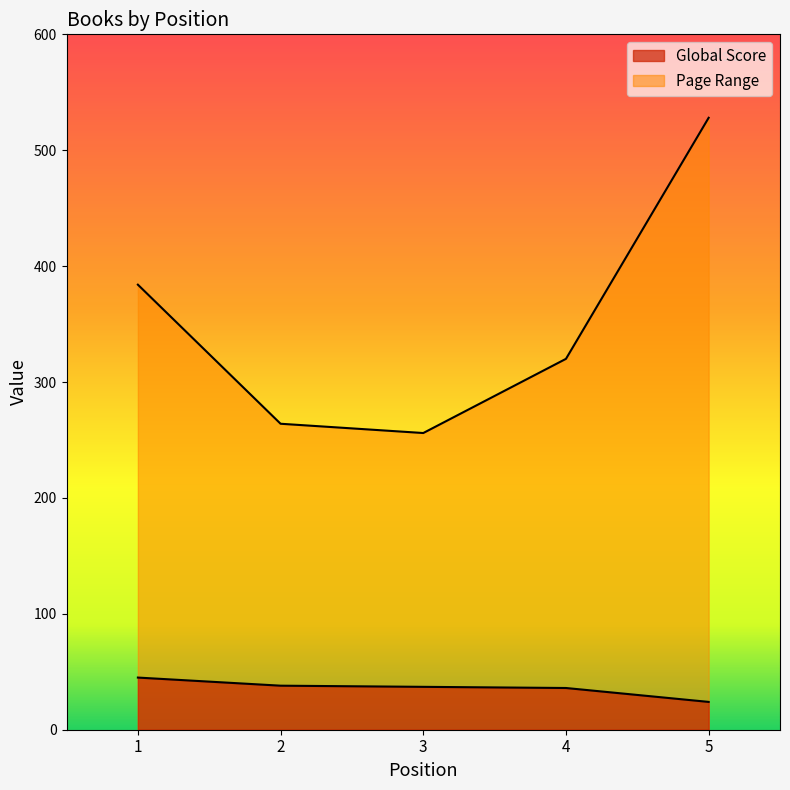

Which has a higher value, 1 or 4?

1